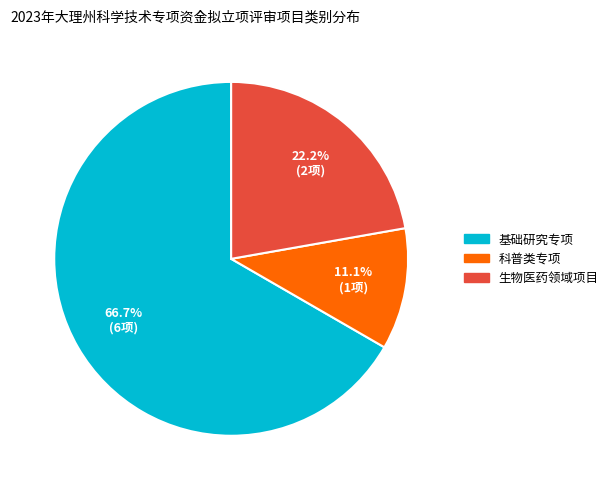

What is the total percentage of 科普类专项 and 基础研究专项?

77.8%